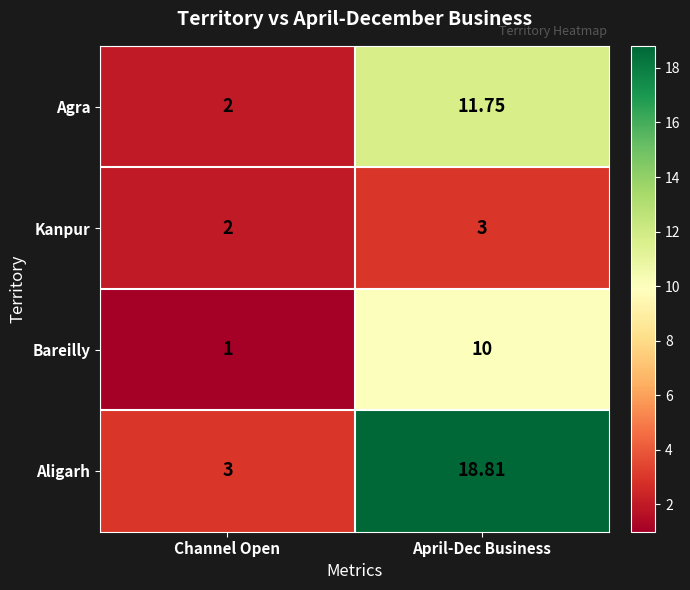

How many series are shown in this chart?

4